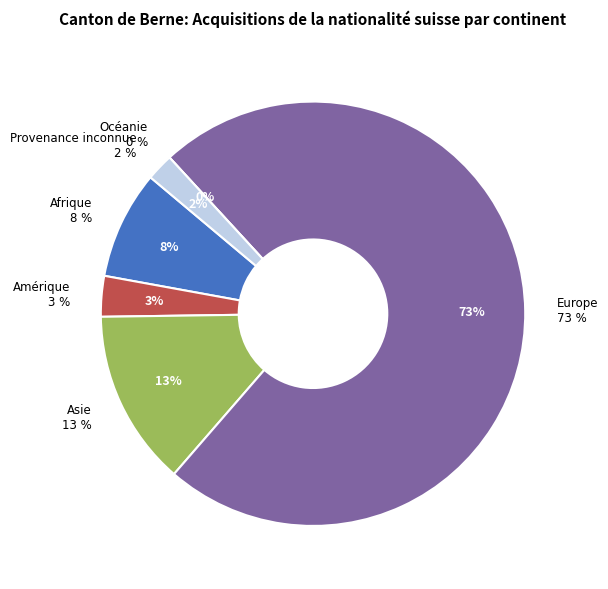

How many slices are in this pie chart?

6